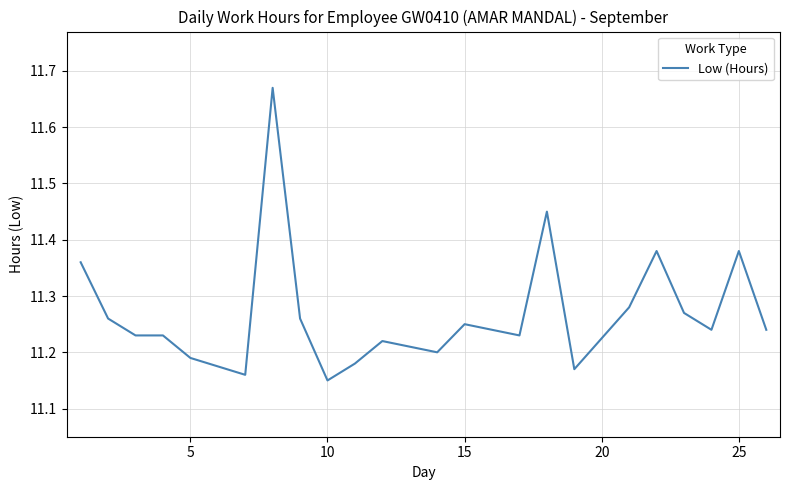

What is the difference between the maximum and minimum values?

0.5